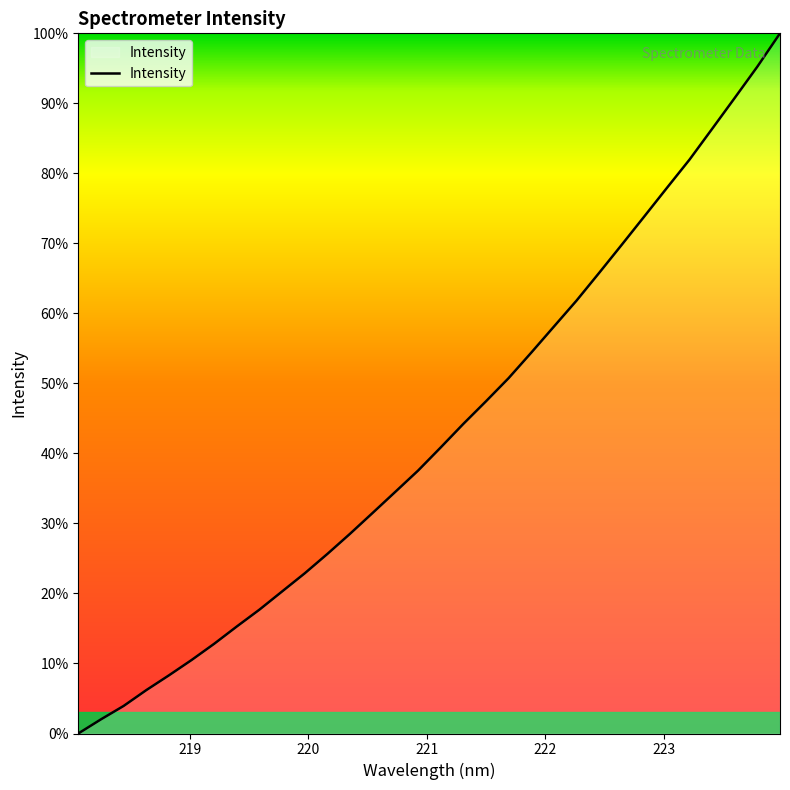

Does the chart have visible grid lines?

No